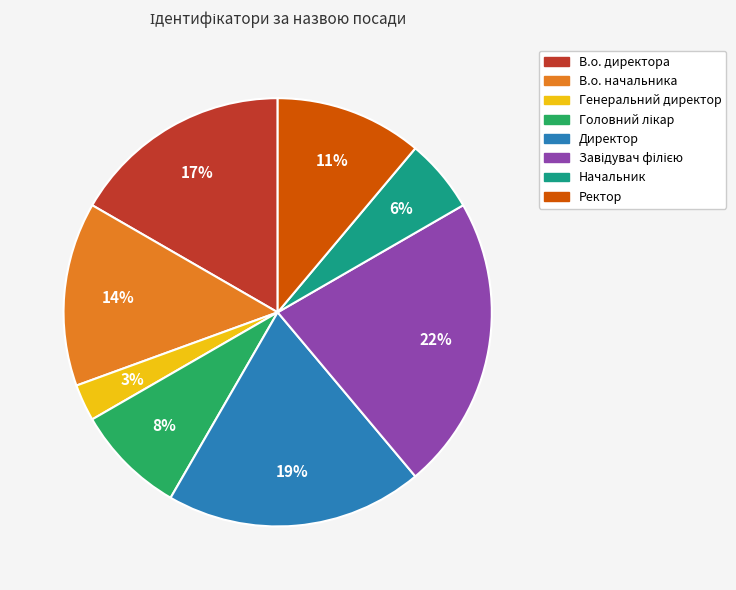

Which slice is the smallest?

Генеральний директор